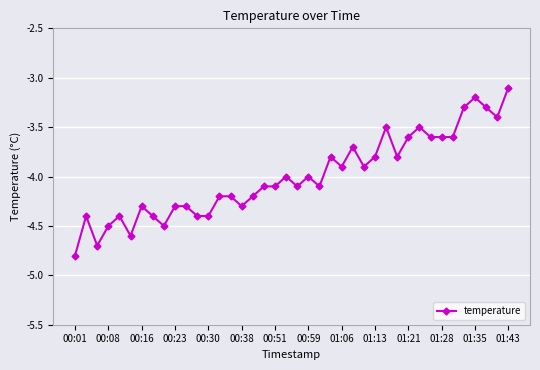

How many categories are shown in the chart?

40